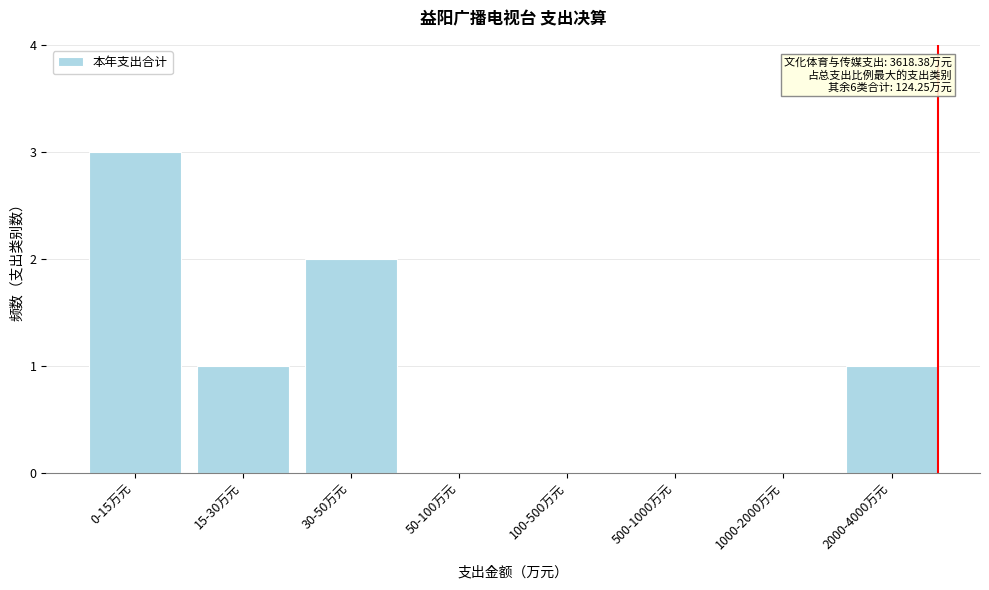

Reading left to right, extract all data points from this chart.

0-15万元=3	15-30万元=1	30-50万元=2	50-100万元=0	100-500万元=0	500-1000万元=0	1000-2000万元=0	2000-4000万元=1